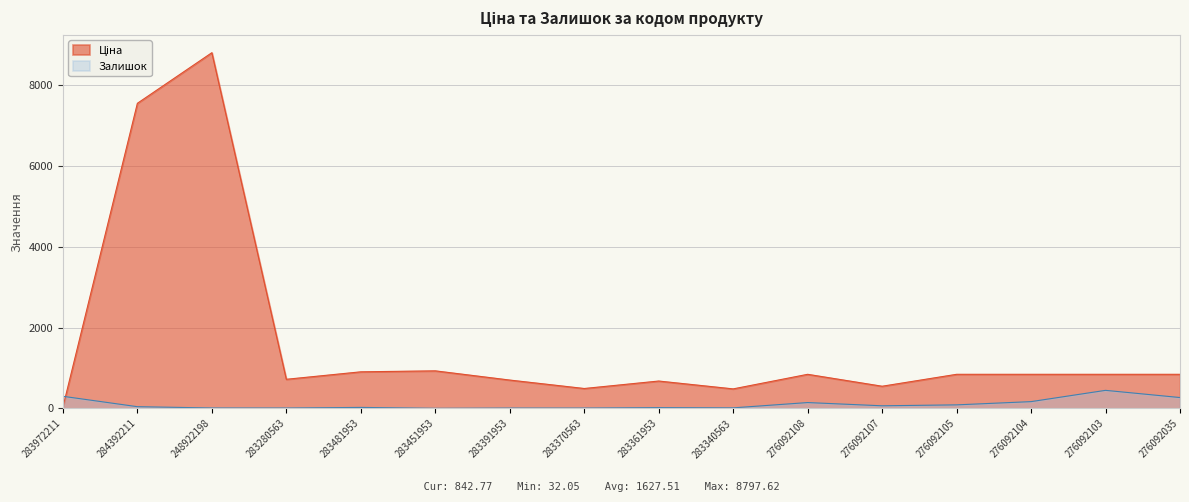

How many data points does each series have?

16